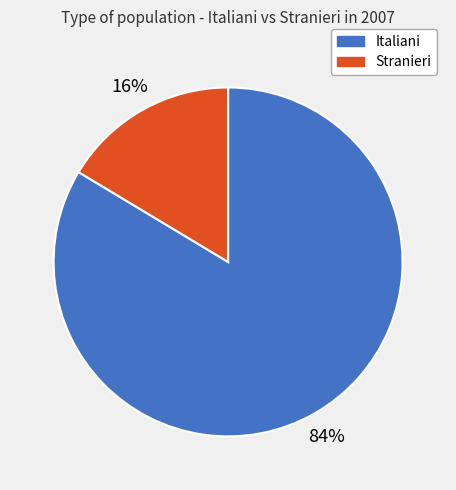

Is the sum of Italiani and Stranieri greater than half?

Yes